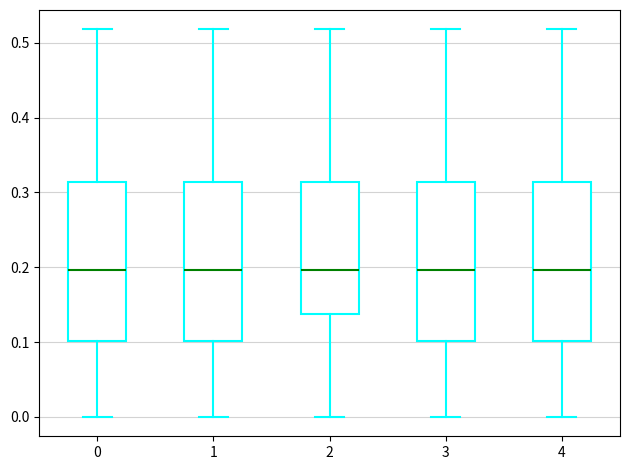

Where is the upper edge of the box at x = 2 on the y-axis? The values are not printed on the chart, so give them approximately, as read against the axis.

0.31